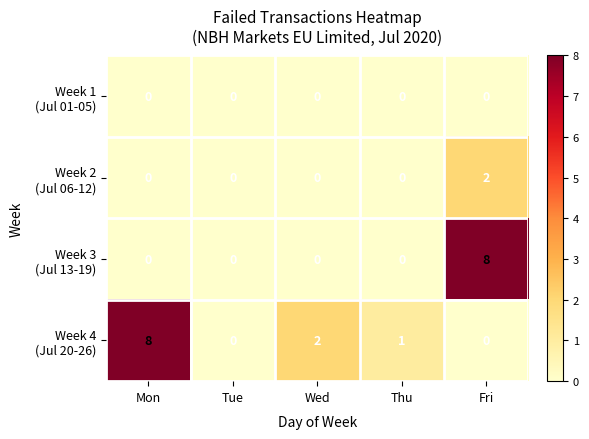

At which category is the sum across all series the highest?

Fri